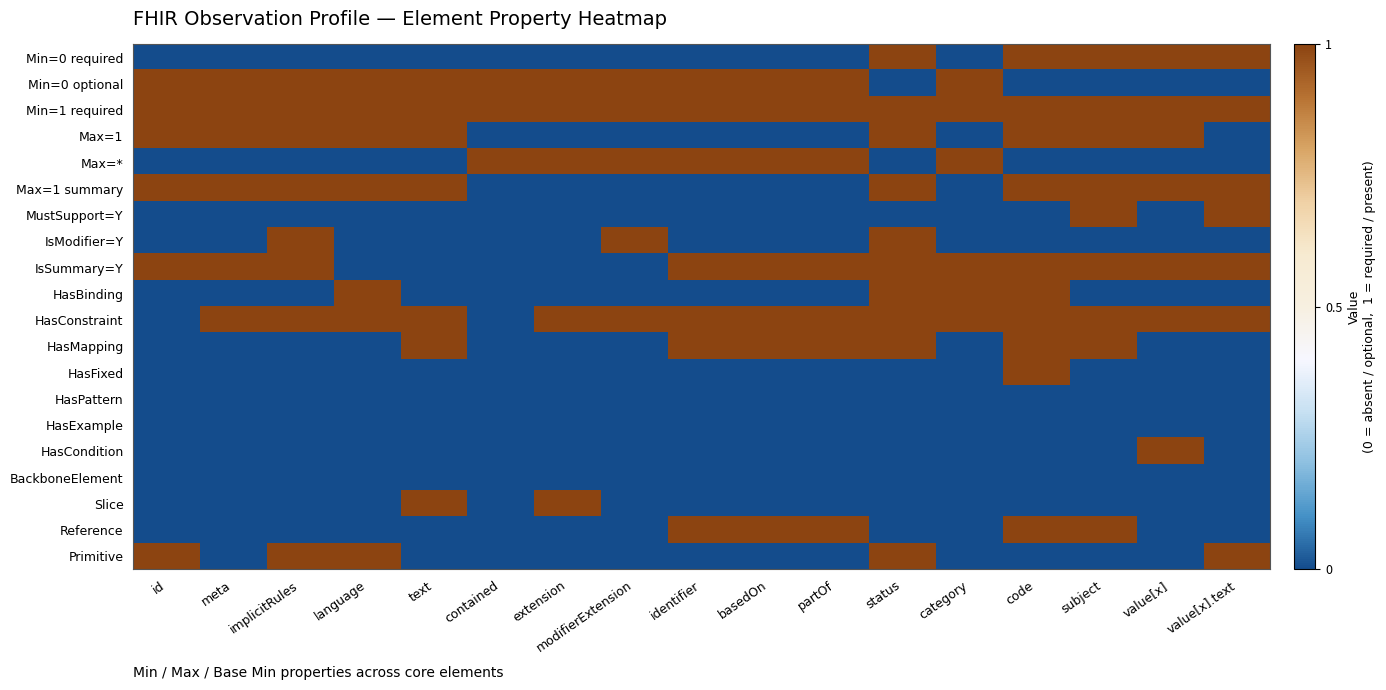

Which has a higher value, category or implicitRules?

category